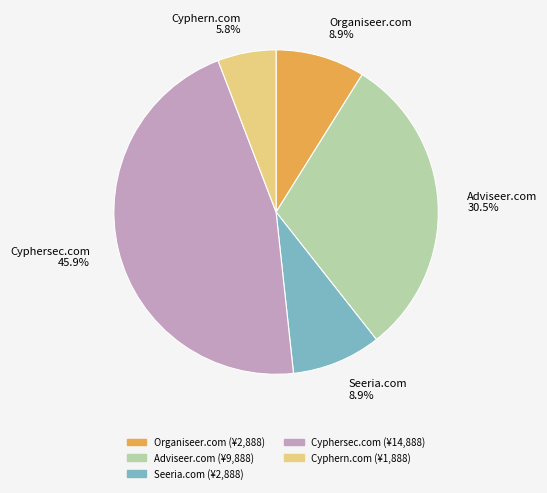

What is the total percentage of Adviseer.com and Seeria.com?

39.4%